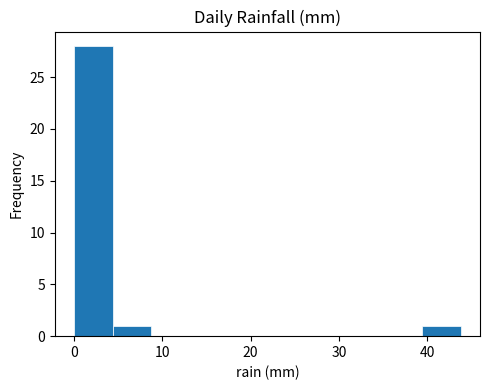

Reading left to right, list every bar in this chart as the range it spans on the x-axis followed by its height. Neither the bar edges nor the heights are printed on the chart, so give them approximately, as read against the axes.

0 to 4: 28
4 to 9: 1
9 to 13: 0
13 to 18: 0
18 to 22: 0
22 to 26: 0
26 to 31: 0
31 to 35: 0
35 to 39: 0
39 to 44: 1